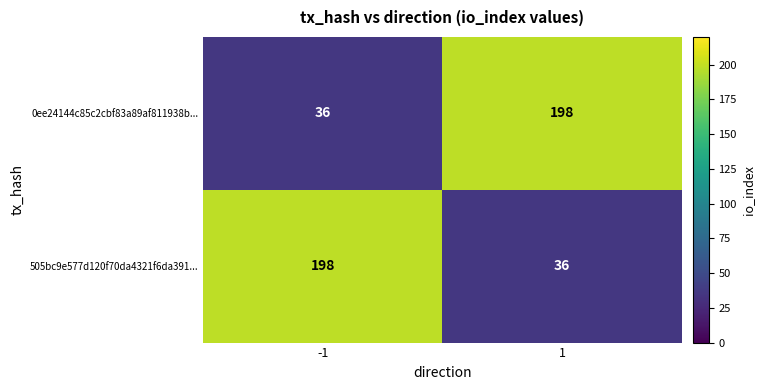

How many distinct data groups are displayed?

2